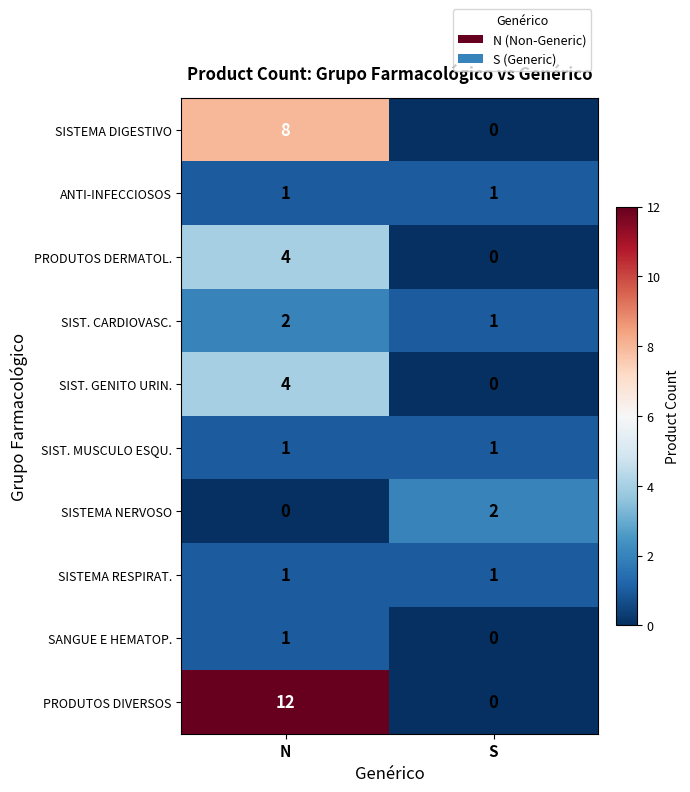

What is the sum of all SISTEMA DIGESTIVO values?

8